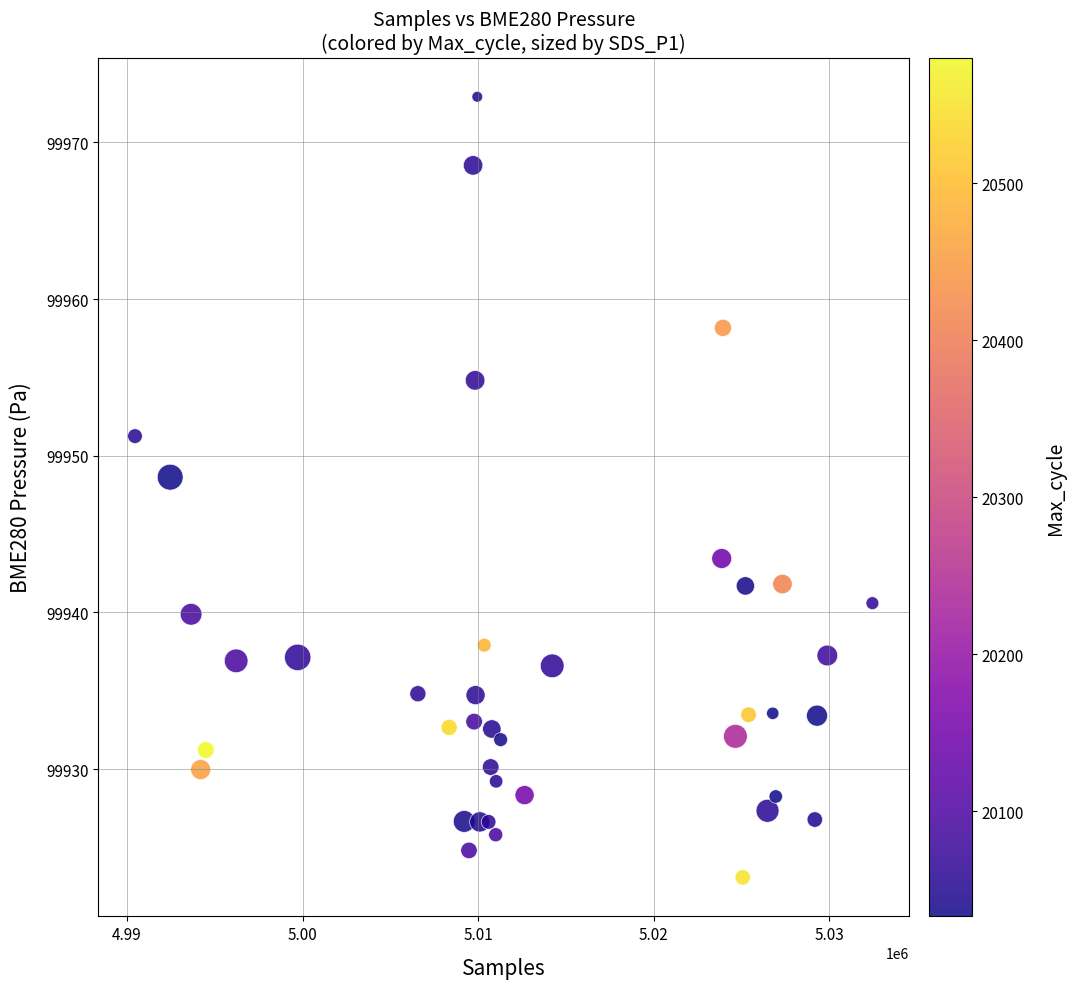

What is the range of X values (max minus min)?

41997.0